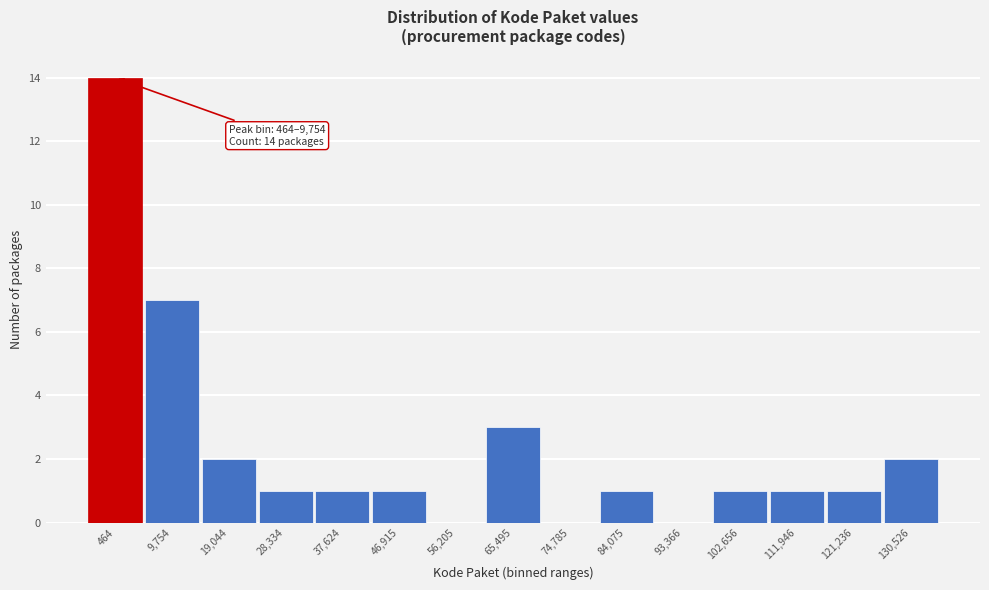

Reading left to right, list all the values displayed in this chart.

464=14	9,754=7	19,044=2	28,334=1	37,624=1	46,915=1	56,205=0	65,495=3	74,785=0	84,075=1	93,366=0	102,656=1	111,946=1	121,236=1	130,526=2